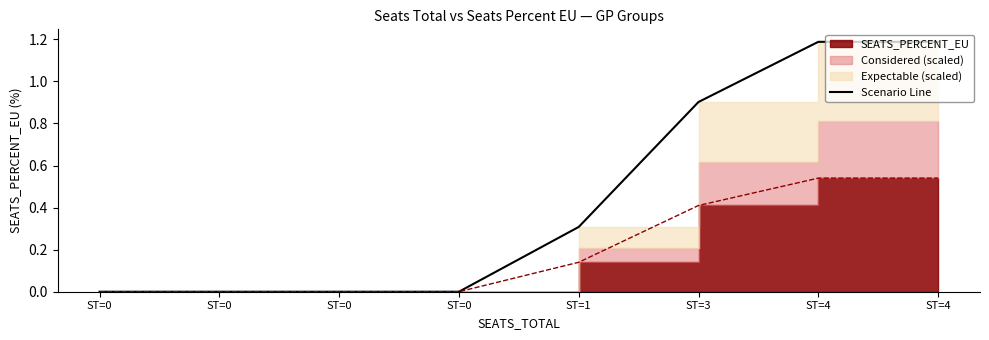

What is the sum of all values?

3.6